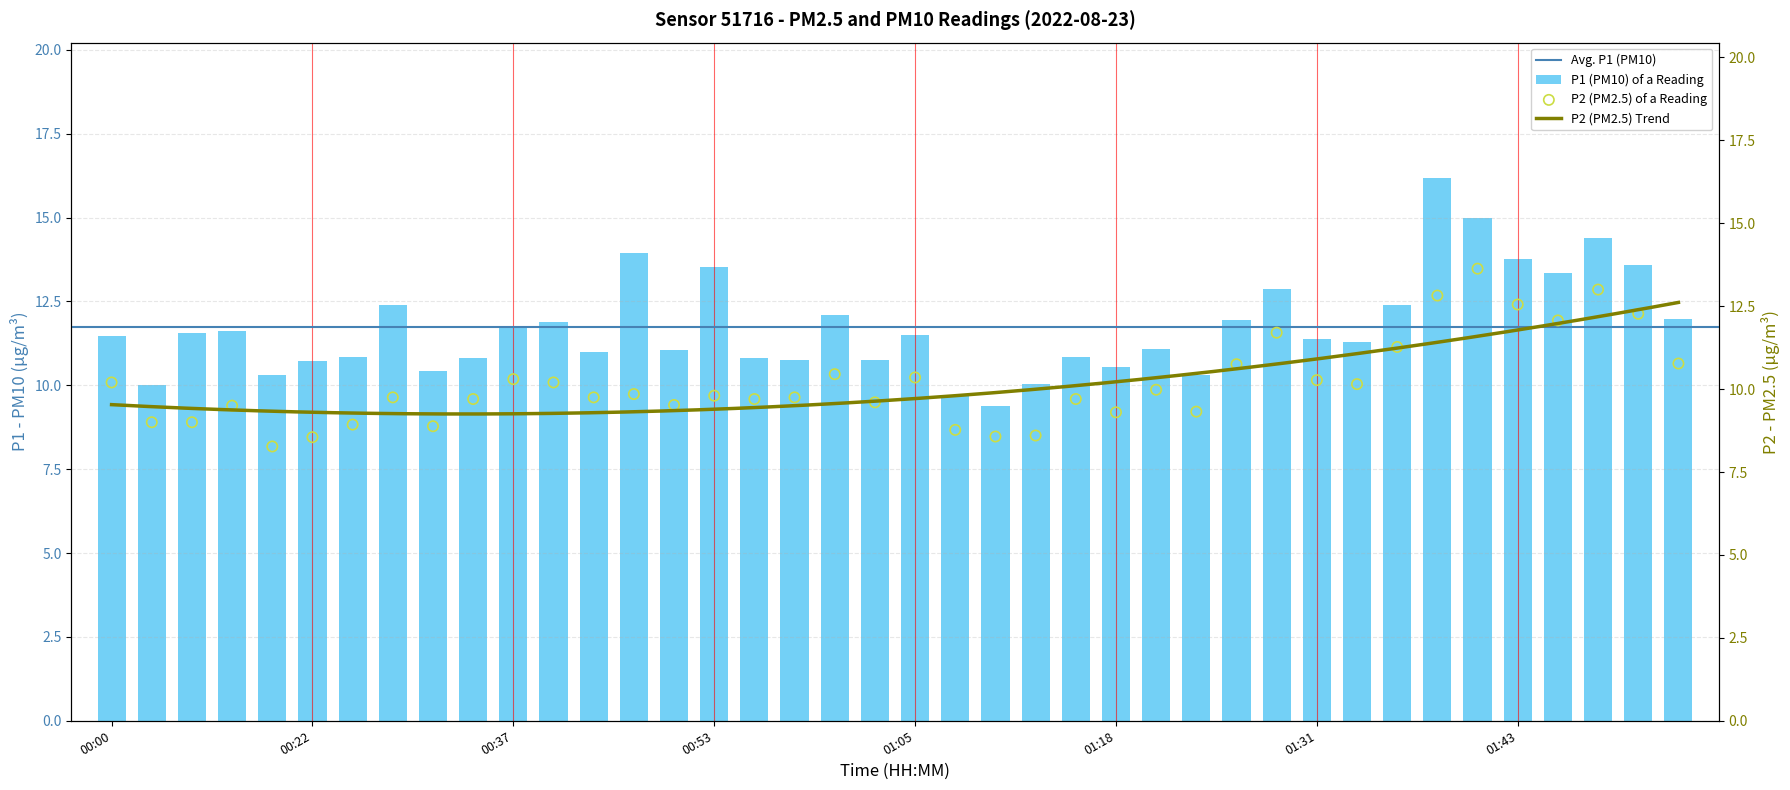

At which category is the sum across all series the highest?

01:38